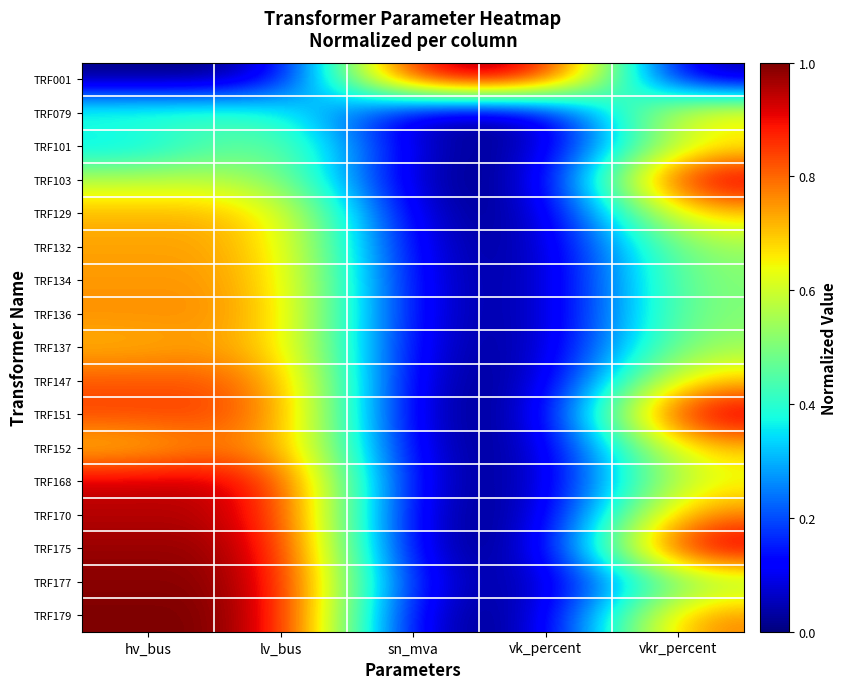

At vkr_percent, list the series in order from smallest to largest.

TRF001, TRF134, TRF136, TRF177, TRF132, TRF137, TRF101, TRF168, TRF079, TRF129, TRF147, TRF152, TRF170, TRF179, TRF103, TRF151, TRF175